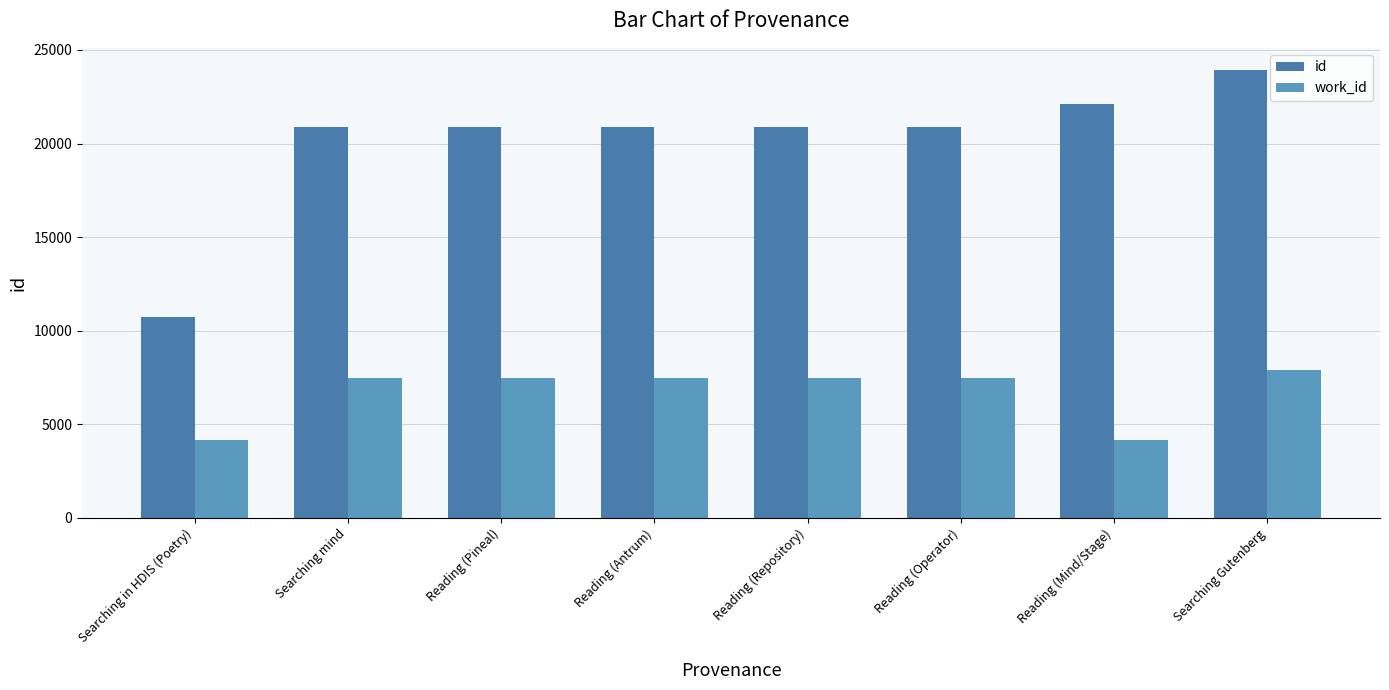

How many groups of bars are there?

8